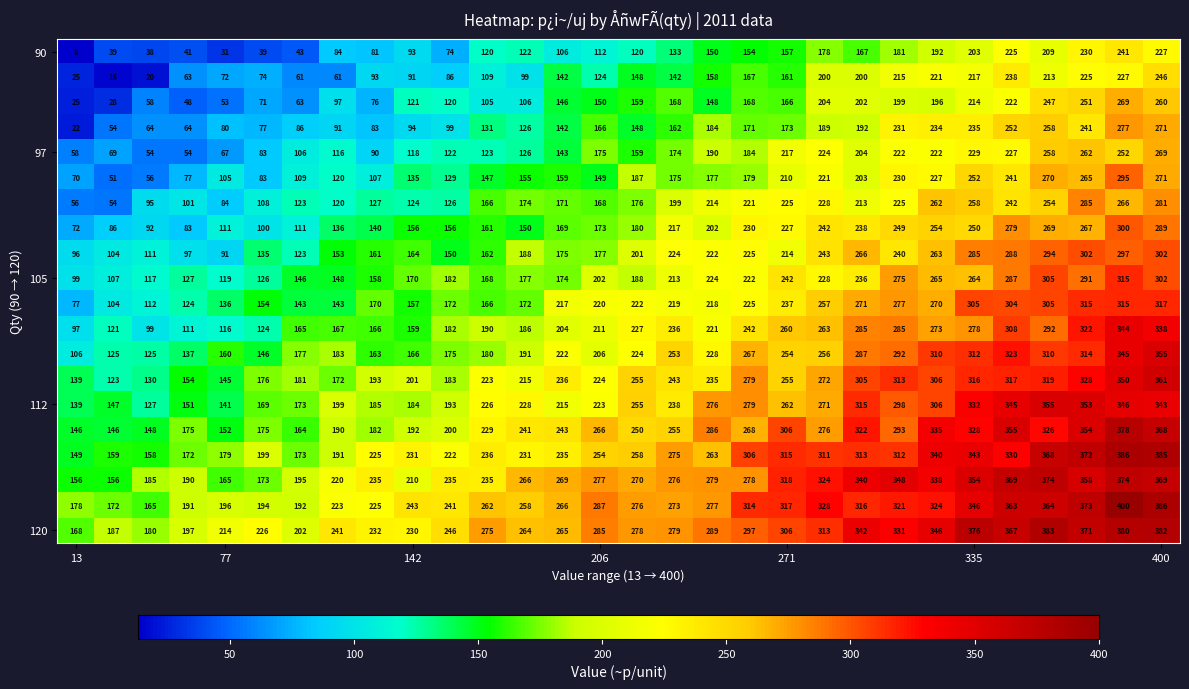

What is the maximum value shown in the chart?

400